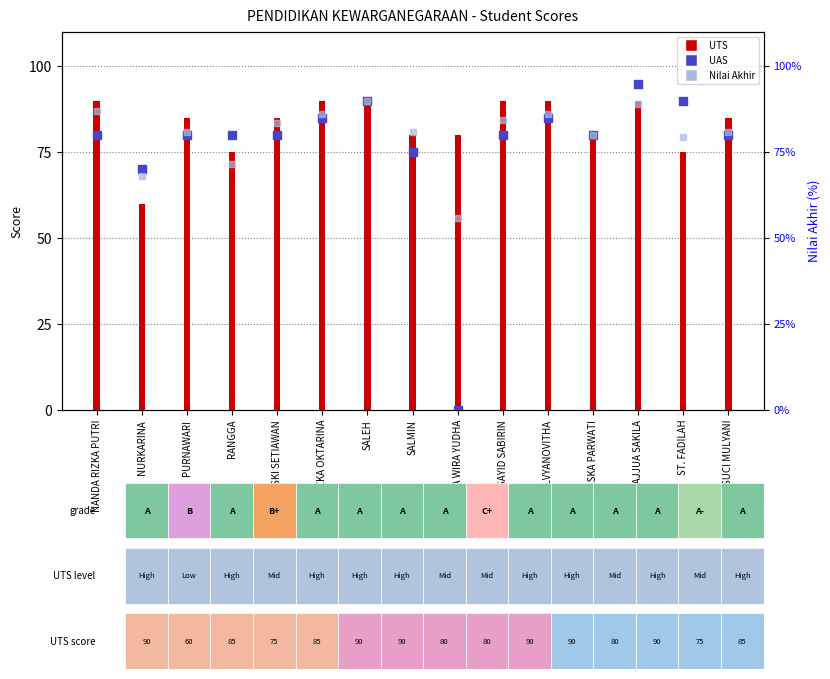

What are all the series names shown in the legend?

UTS, UAS, Nilai Akhir